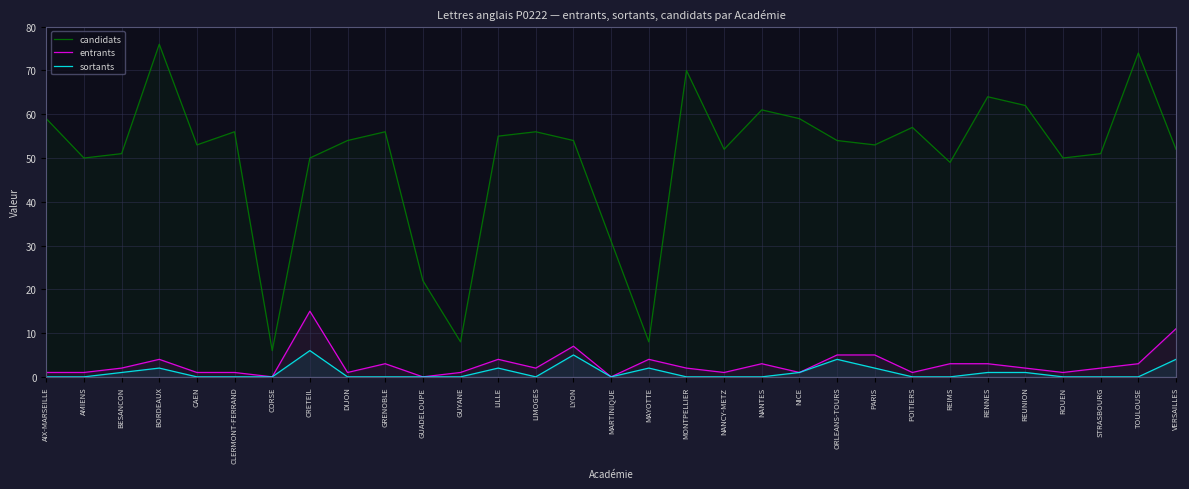

Rank the series at LILLE from highest to lowest value.

candidats, entrants, sortants